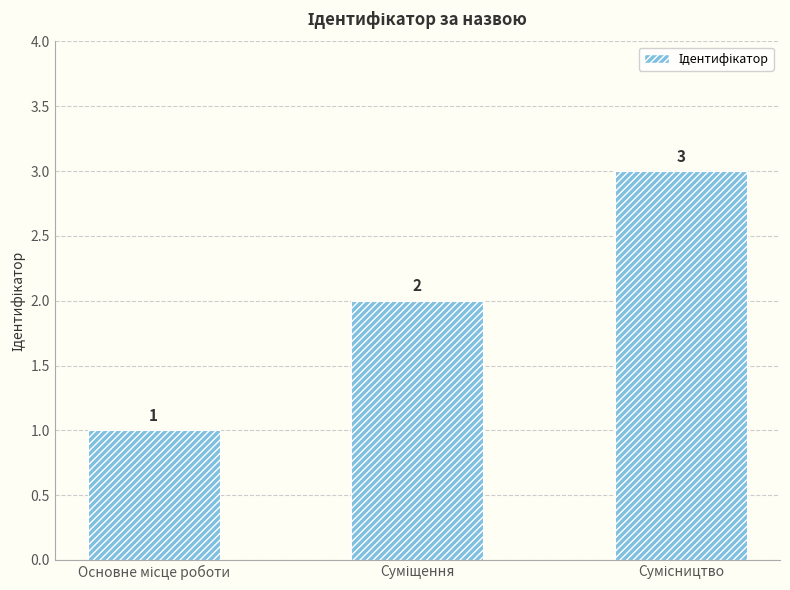

How many values are between 1 and 3?

3